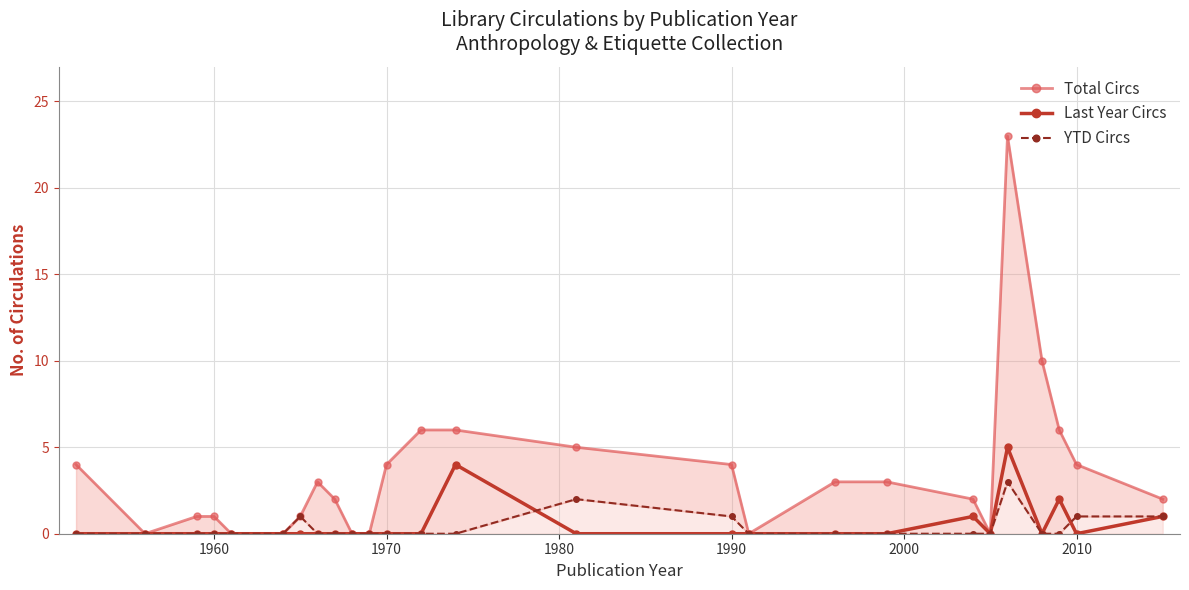

What is the maximum value for Last Year Circs?

5